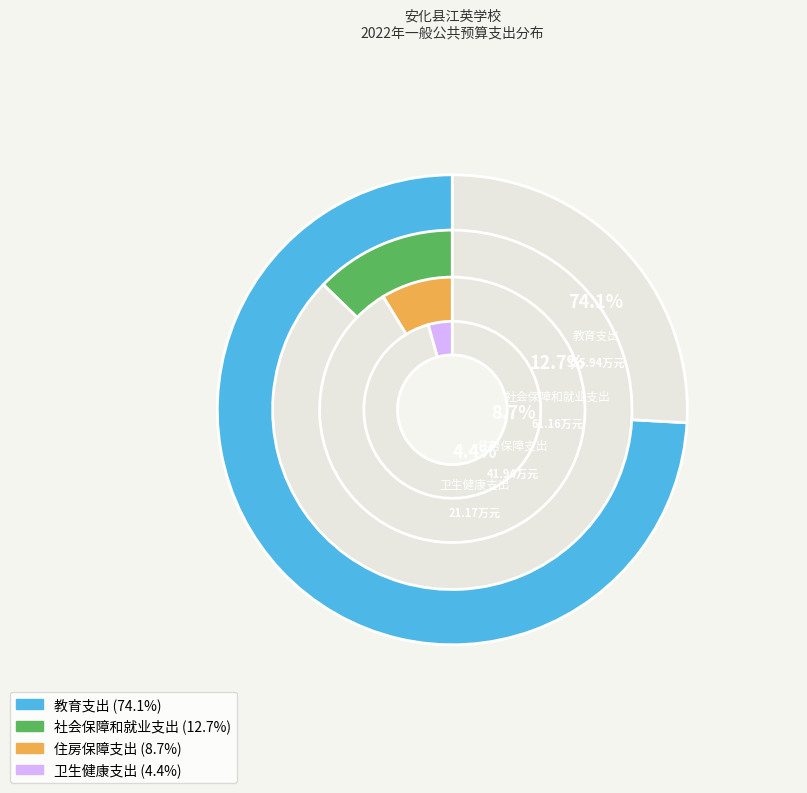

To the nearest percent, what is the average slice percentage?

25%